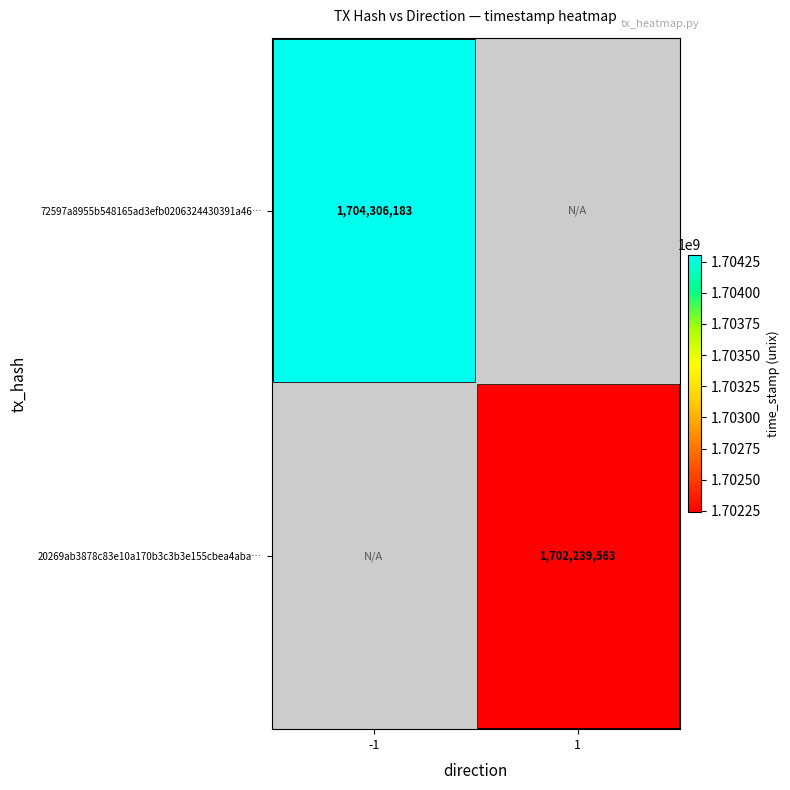

Is it true that 72597a8955b548165ad3efb0206324430391a46… equals 1704306183 at -1?

True